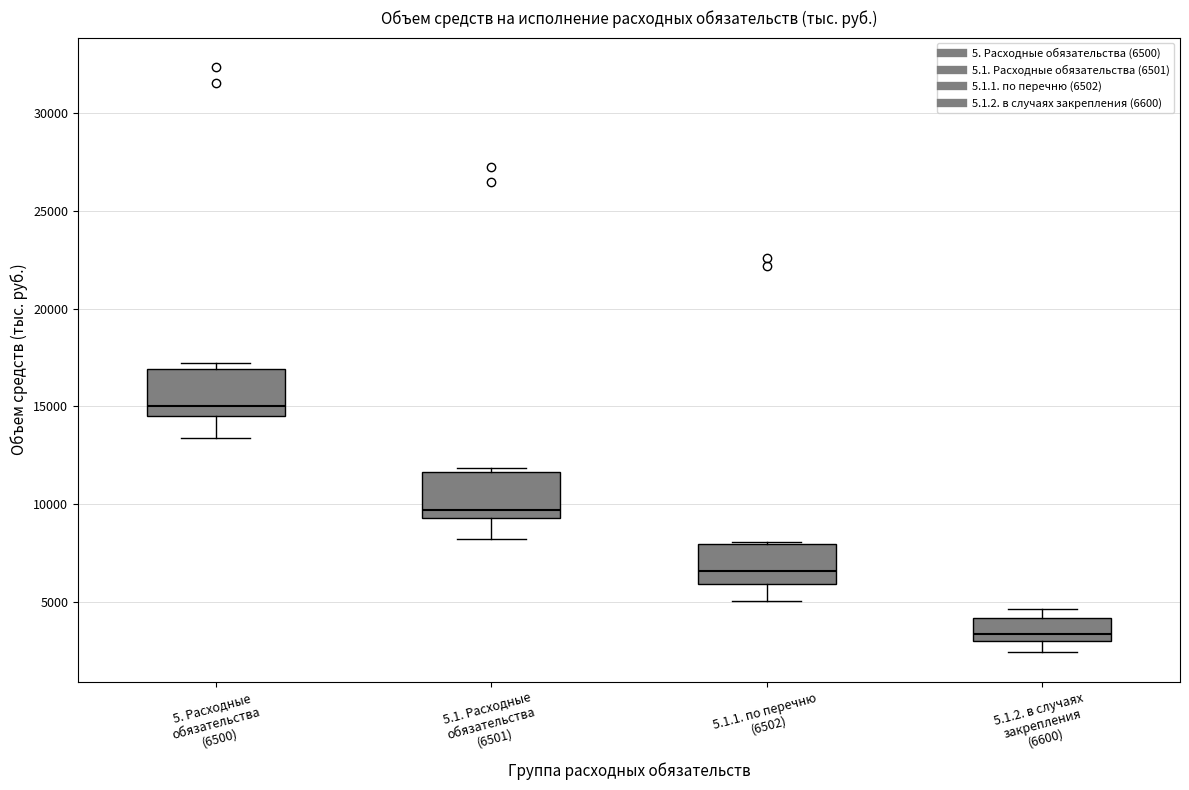

Where is the lower edge of the box for 5.1.2. в случаях закрепления (6600) on the y-axis? The values are not printed on the chart, so give them approximately, as read against the axis.

3000